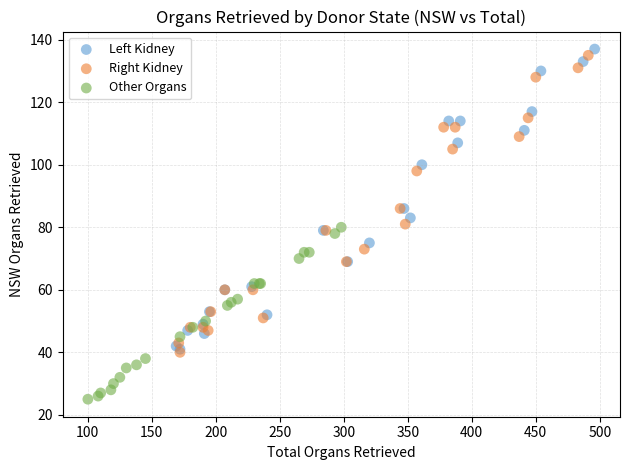

What are all the series names shown in the legend?

Left Kidney, Right Kidney, Other Organs